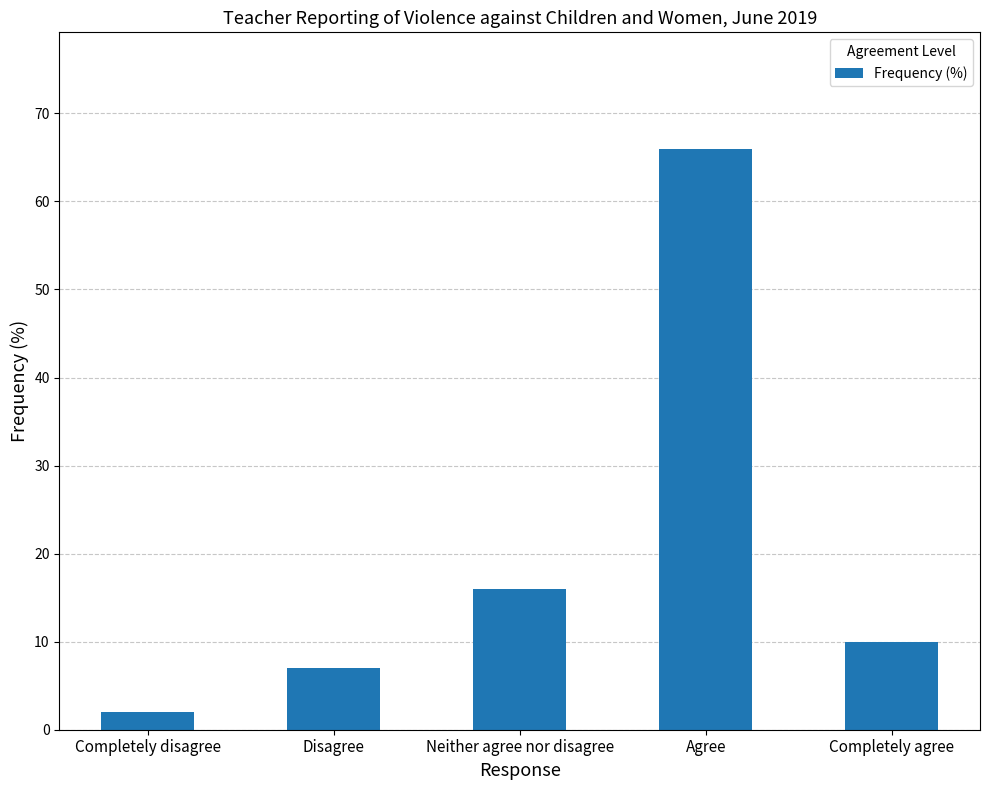

List the labels in order of value, smallest first.

Completely disagree, Disagree, Completely agree, Neither agree nor disagree, Agree